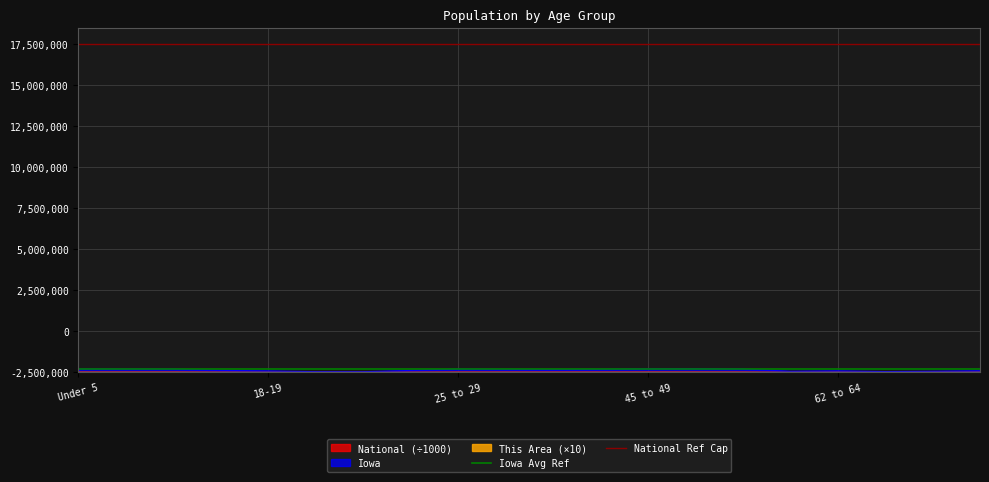

Which category has the highest value in the Iowa Avg Ref series?

Under 5